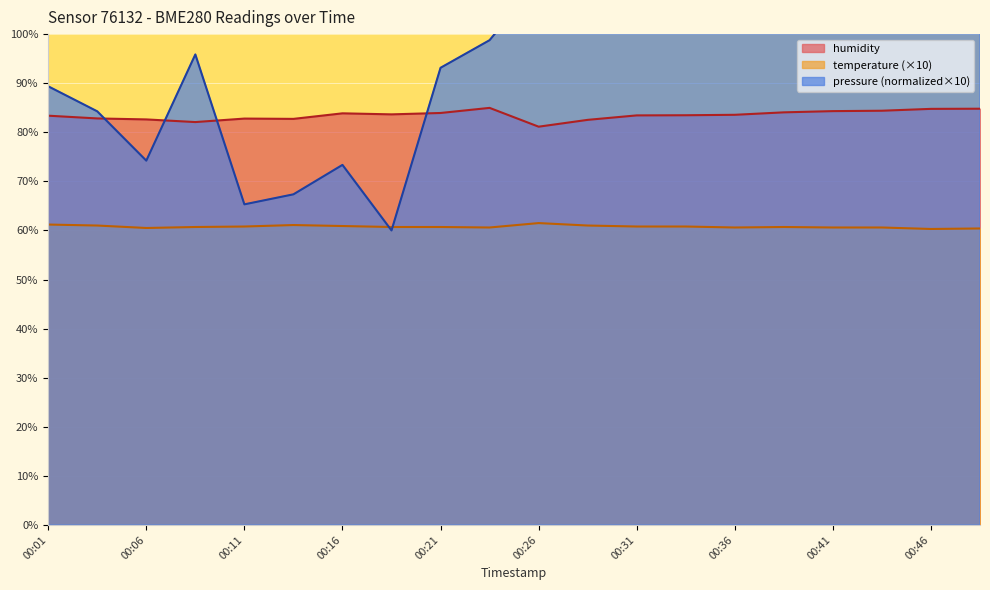

At how many categories does at least one series exceed 94?

12